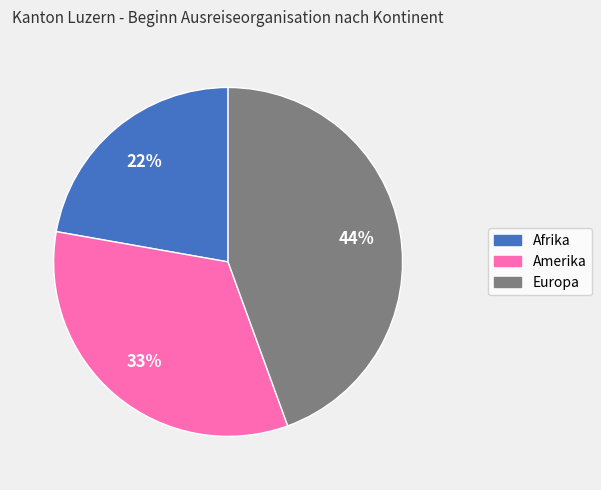

Does any single category account for the majority?

No